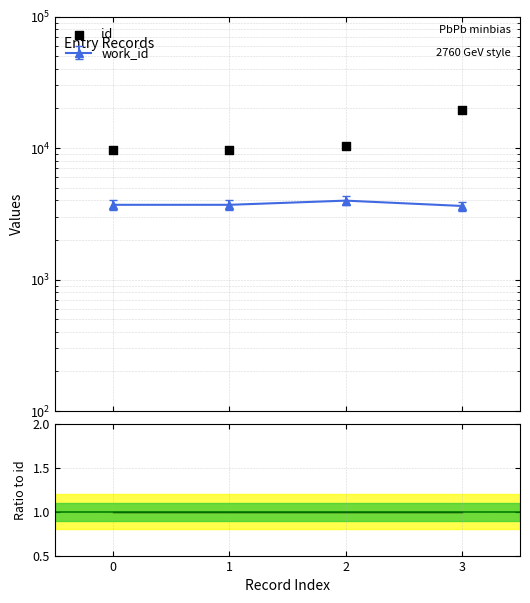

Which series has the largest Y range (max minus min)?

id